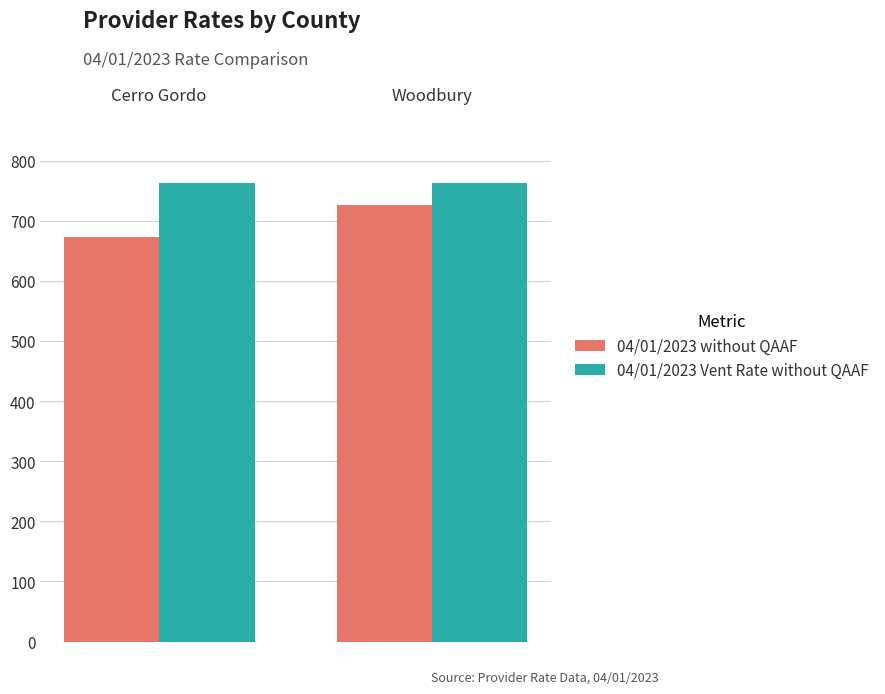

Does the chart contain stacked bars?

No